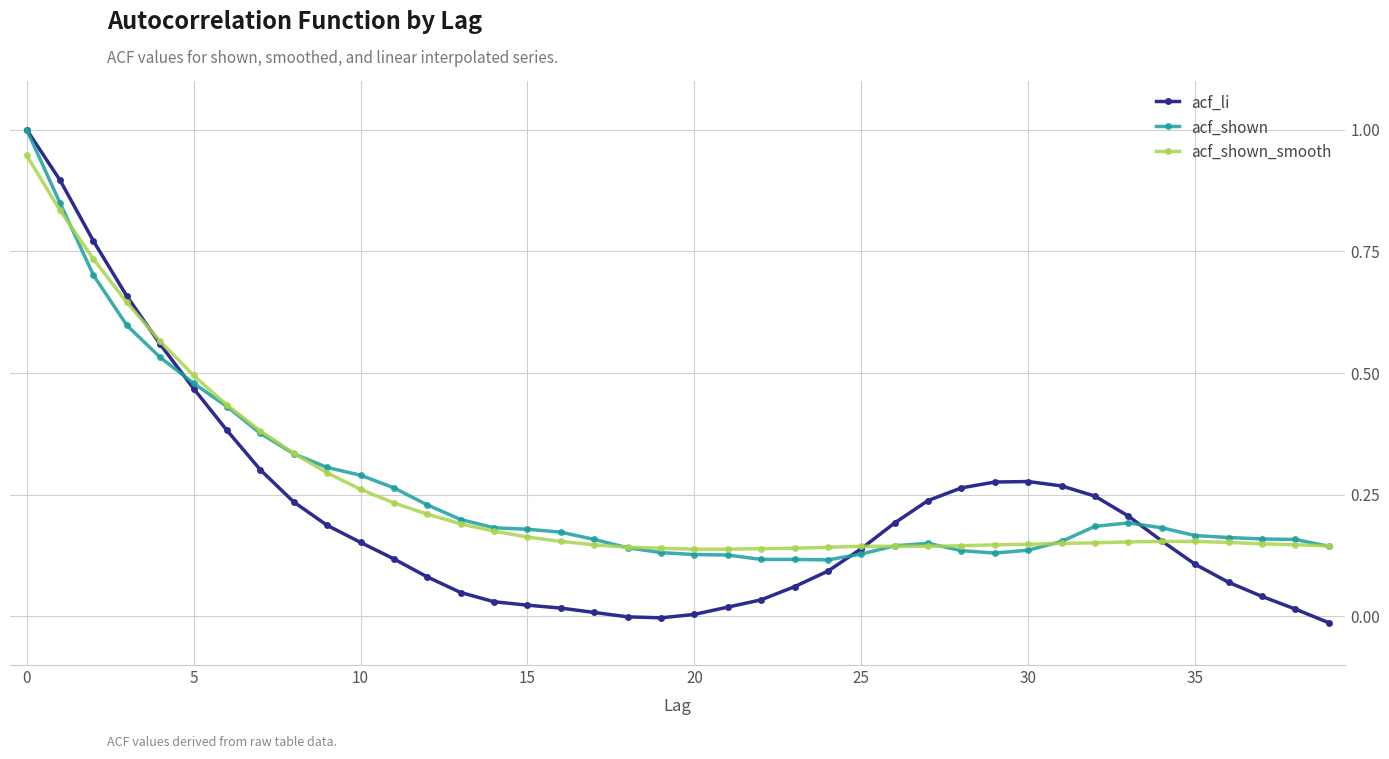

In acf_li, how many points are higher than both neighbors (excluding endpoints)?

1